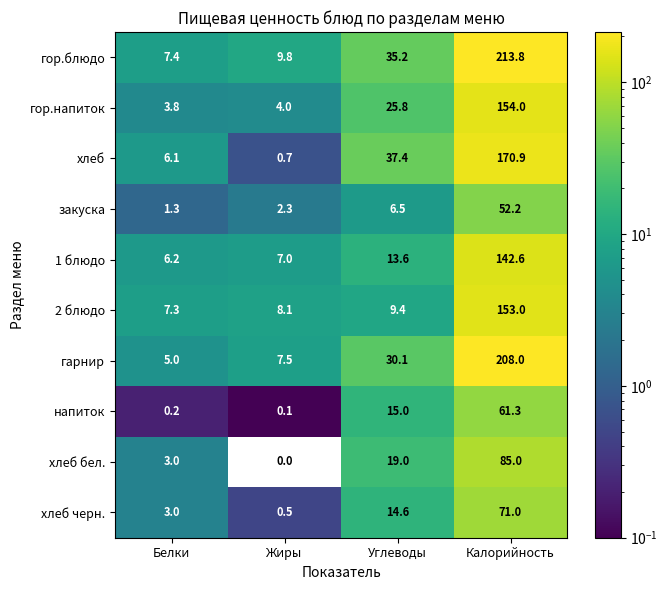

What is the sum of all гарнир values?

250.6